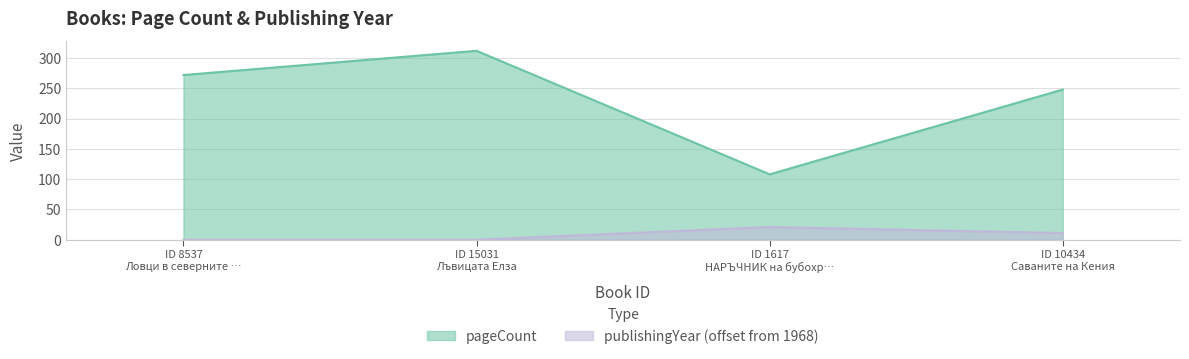

How many series are shown in this chart?

2